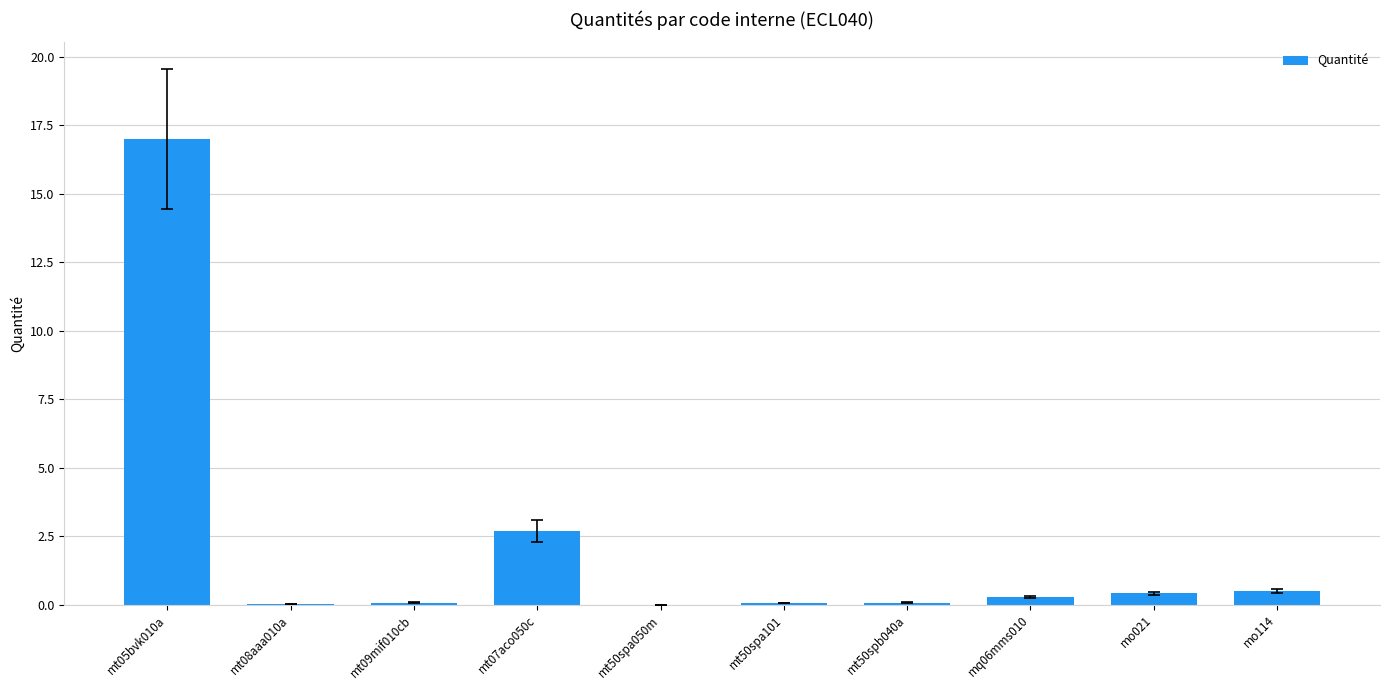

What is the maximum value shown in the chart?

17.0